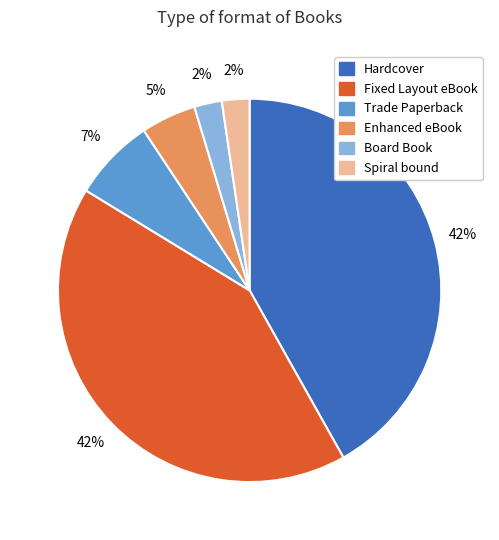

How many segments does this pie chart have?

6